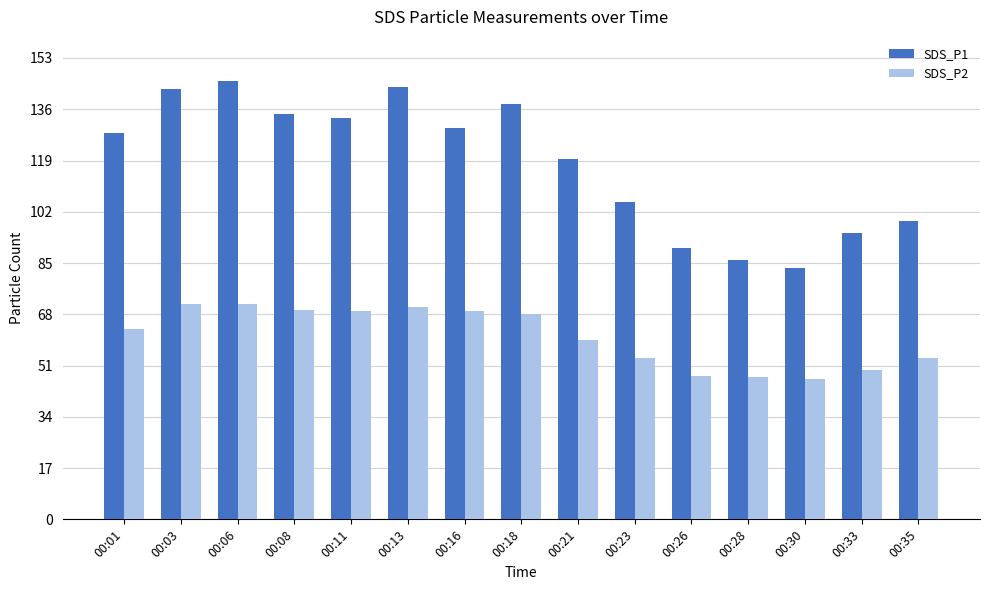

What are all the series names shown in the legend?

SDS_P1, SDS_P2